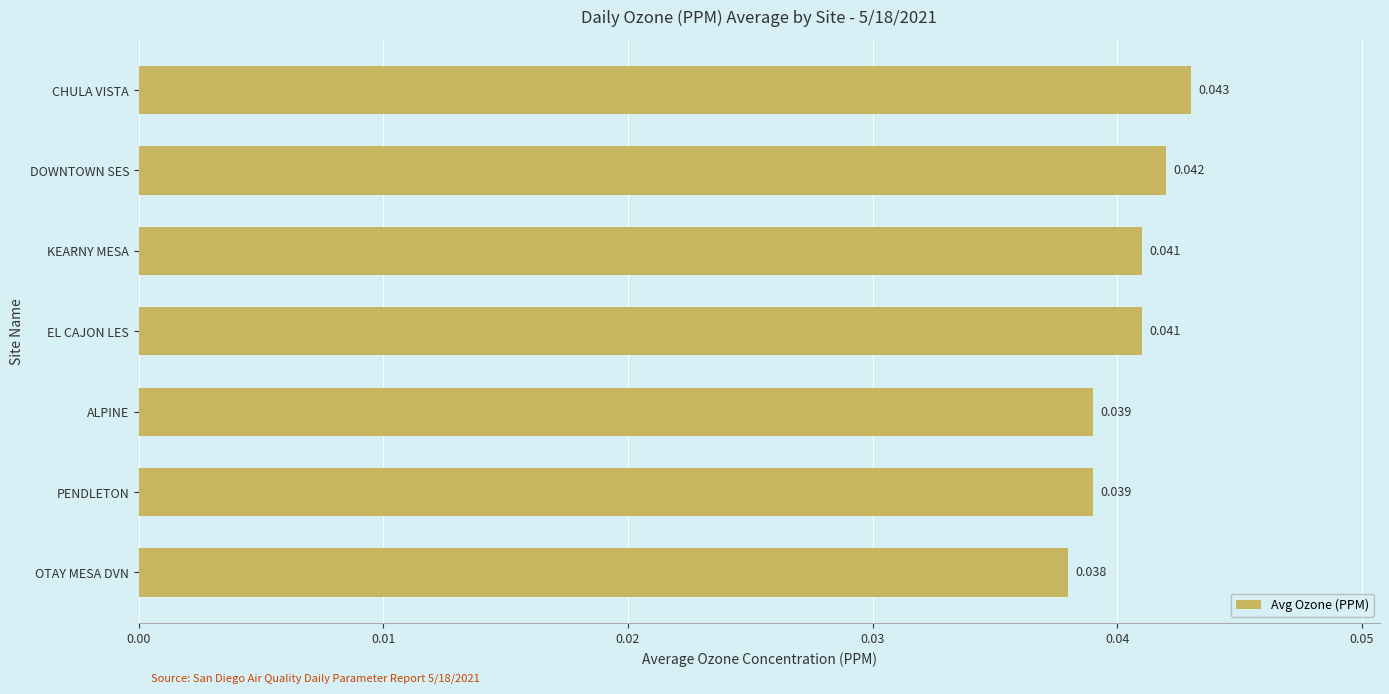

At which label is the value closest to 0?

OTAY MESA DVN